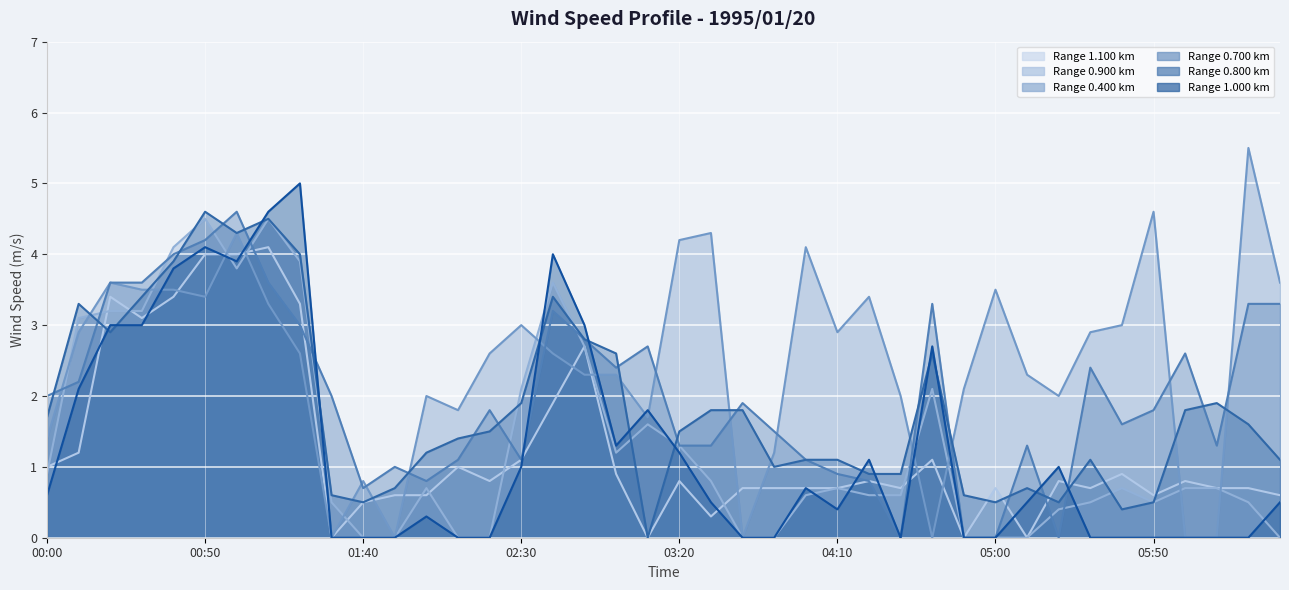

What is the label of the 3rd point from the left?

1995/01/20 00:20